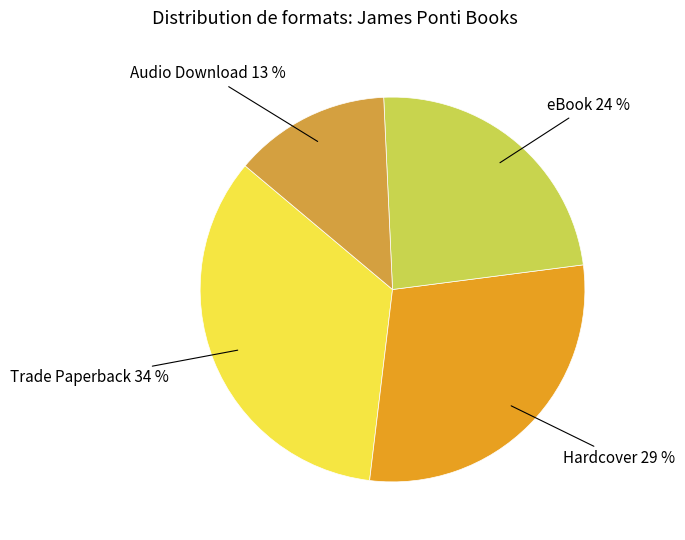

How many slices are in this pie chart?

4